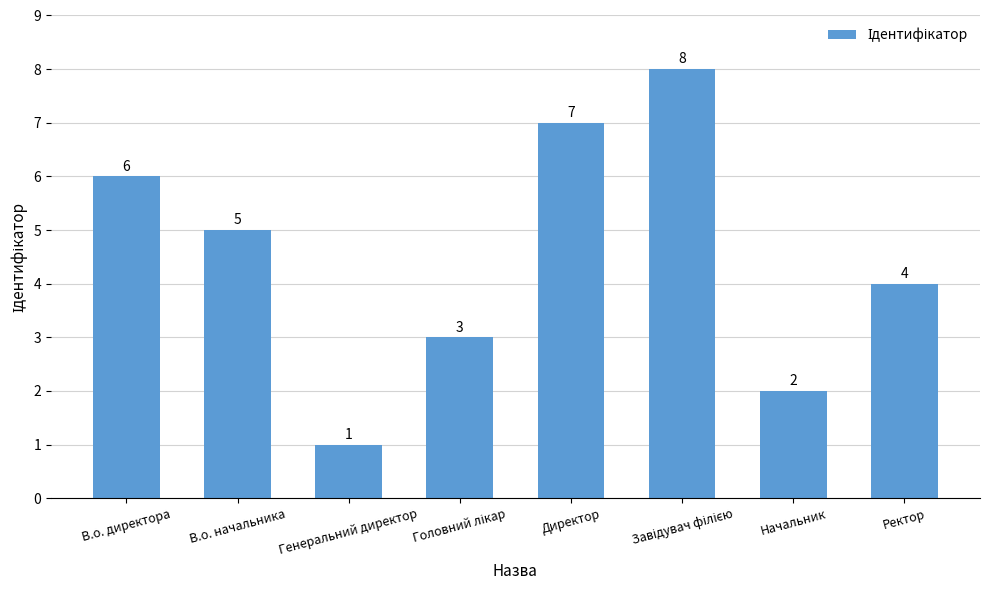

True or false: the data shows 2 at Директор.

False